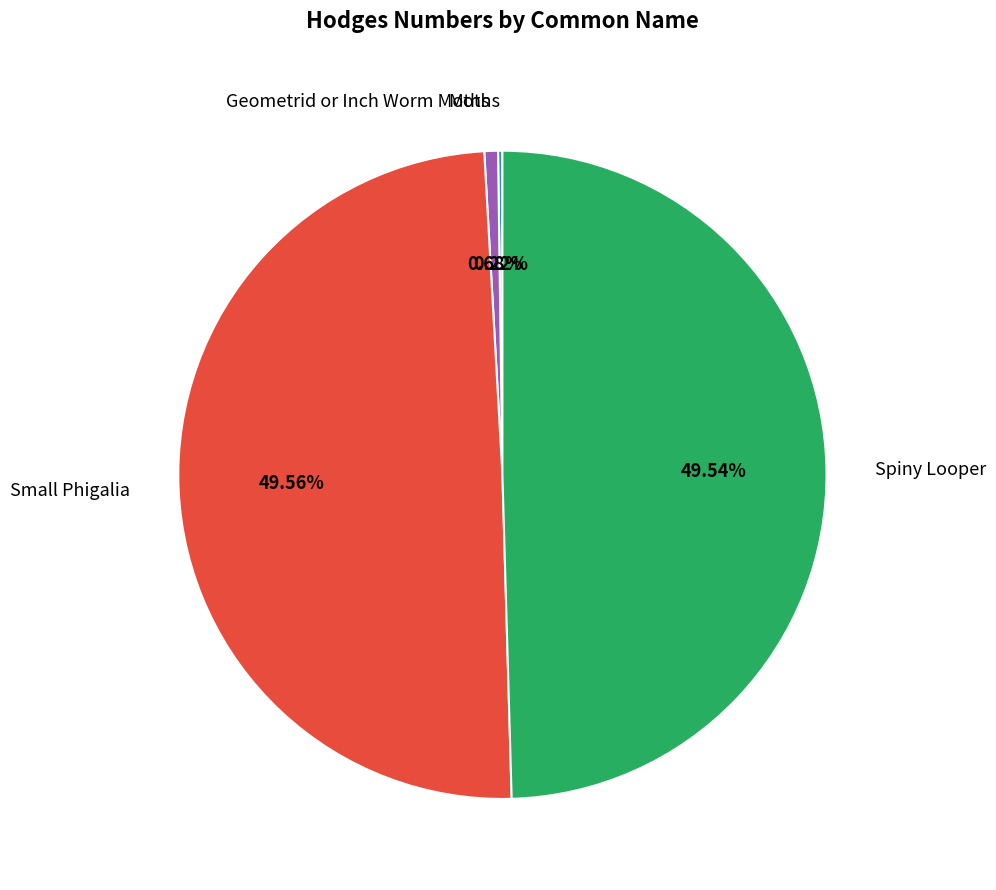

Does any single category account for the majority?

No